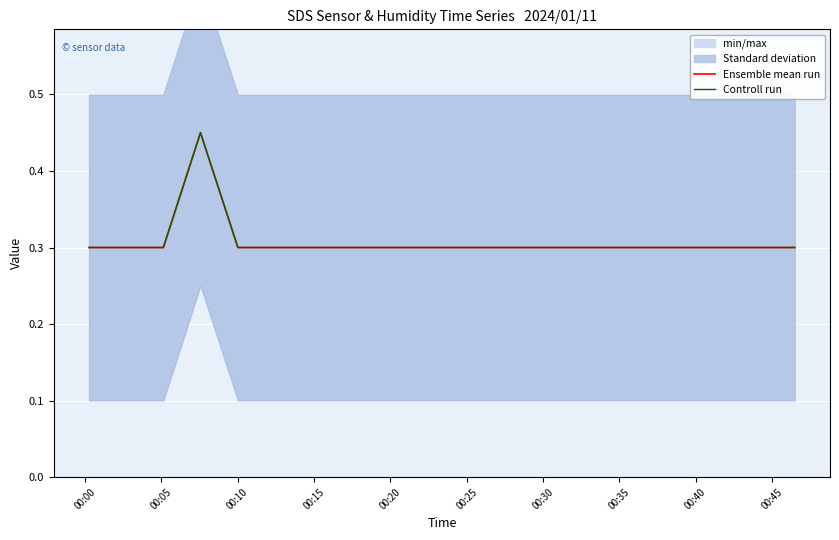

Which series has the largest range (max minus min)?

Ensemble mean run